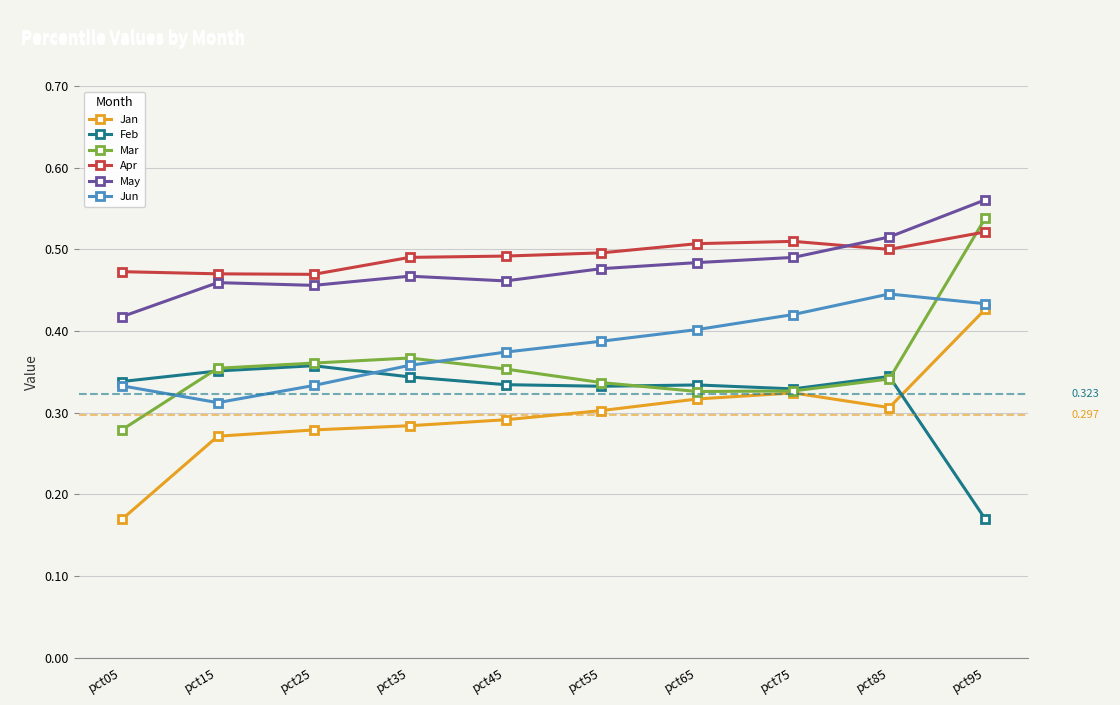

What is the sum of the Feb values at pct25 and pct75?

0.7